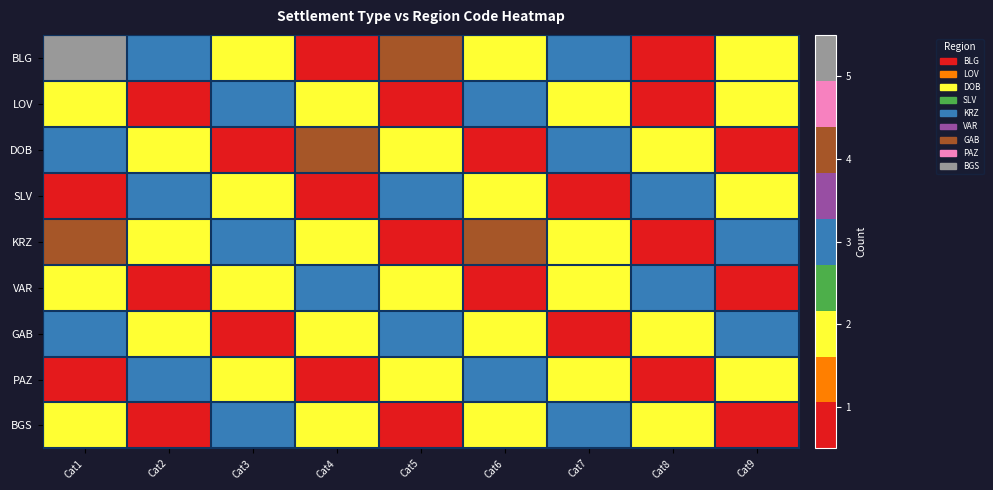

Which series has the widest spread of values?

BLG